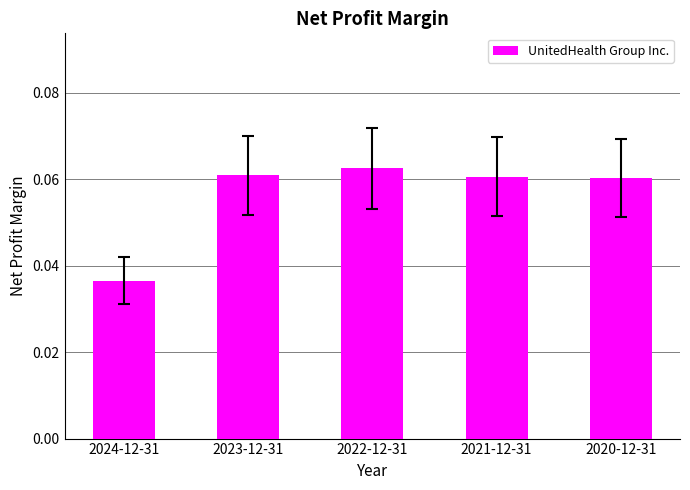

Between 2024-12-31 and 2023-12-31, which is larger?

2023-12-31